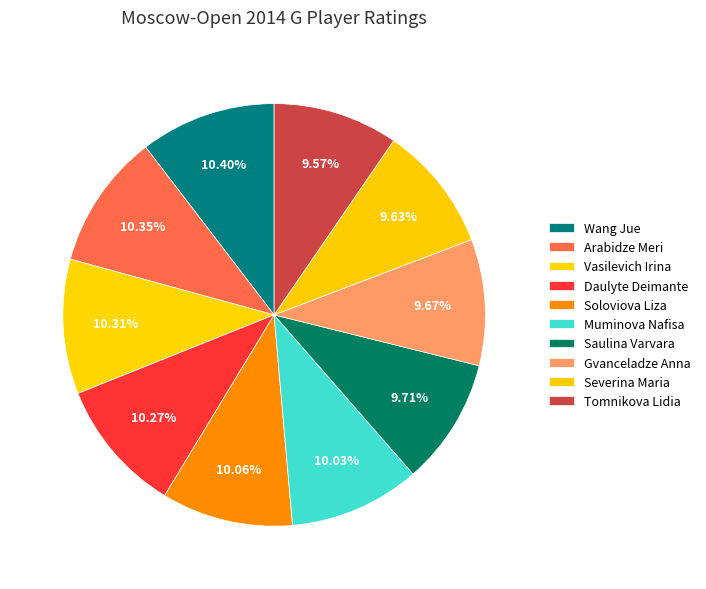

Is there a majority slice in this chart?

No